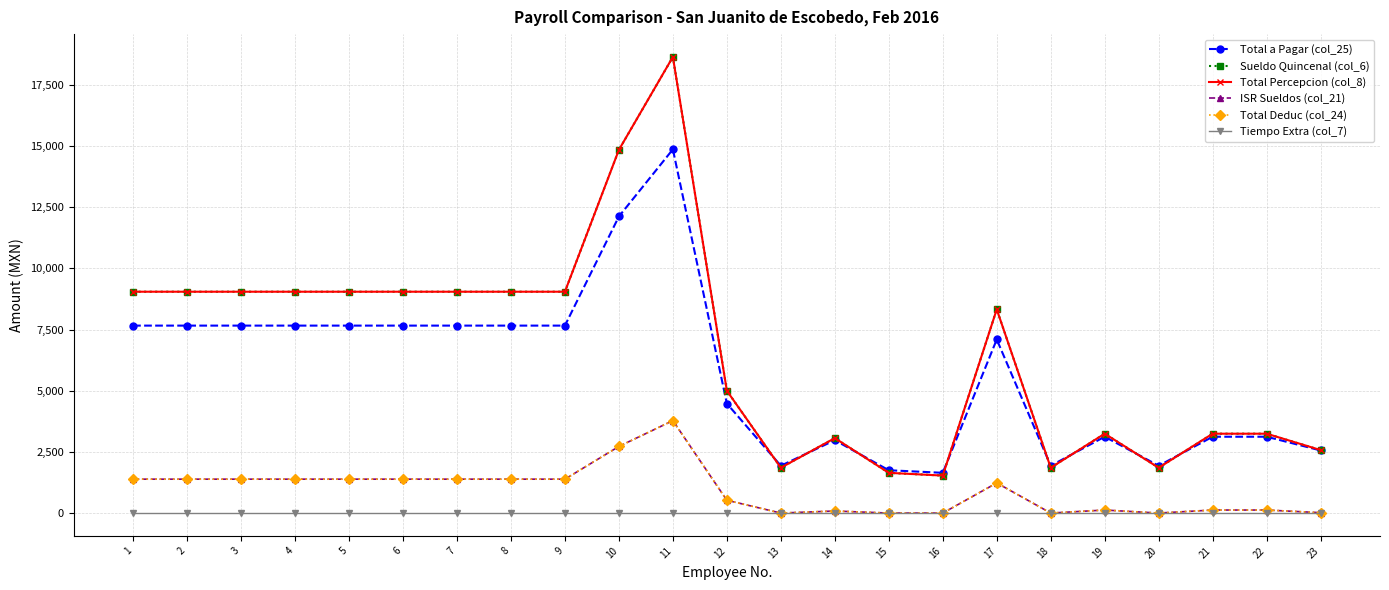

Does the chart have visible grid lines?

Yes